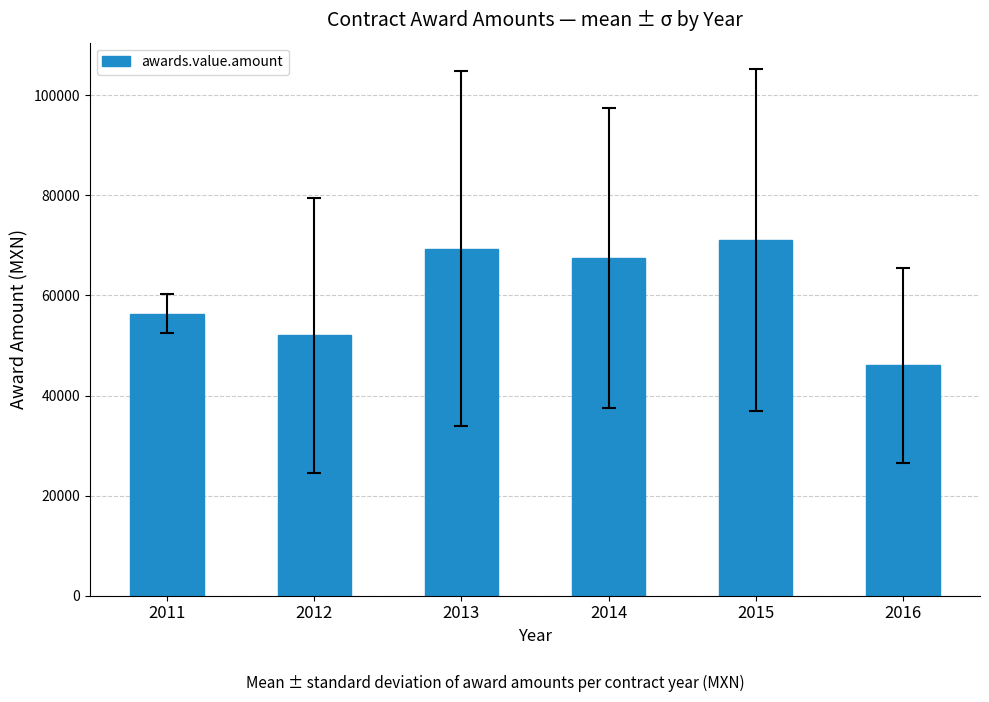

At which category does the chart reach its minimum across all series?

2016